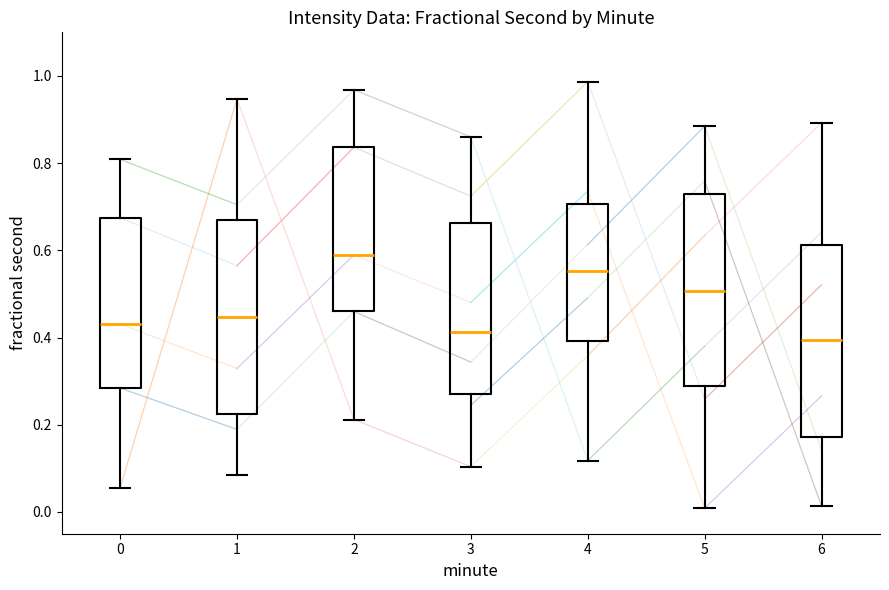

Reading left to right, transcribe this box plot: for each box, give where its median line is, the range the box spans, and where its two whiskers end, as read against the y-axis. The values are not printed on the chart, so give them approximately, as read against the axis.

0: median 0.44, box 0.28 to 0.68, whiskers 0.06 to 0.80
1: median 0.44, box 0.22 to 0.66, whiskers 0.08 to 0.94
2: median 0.58, box 0.46 to 0.84, whiskers 0.22 to 0.96
3: median 0.42, box 0.26 to 0.66, whiskers 0.10 to 0.86
4: median 0.56, box 0.40 to 0.70, whiskers 0.12 to 0.98
5: median 0.50, box 0.28 to 0.72, whiskers 0.00 to 0.88
6: median 0.40, box 0.18 to 0.62, whiskers 0.02 to 0.90